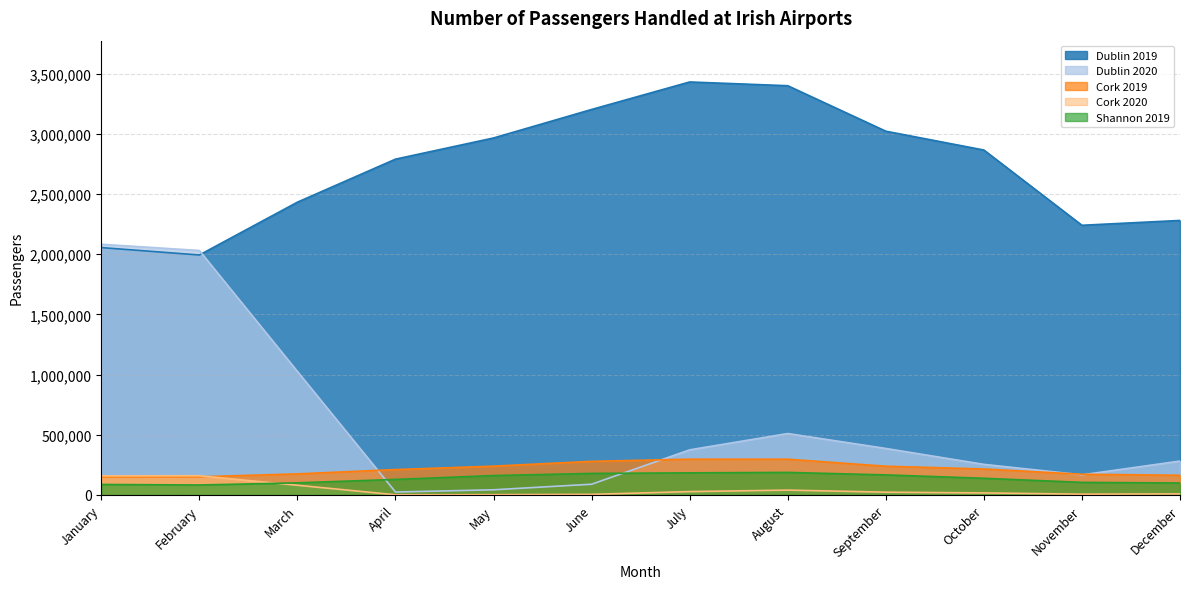

Rank the series at December from highest to lowest value.

Dublin 2019, Dublin 2020, Cork 2019, Shannon 2019, Cork 2020